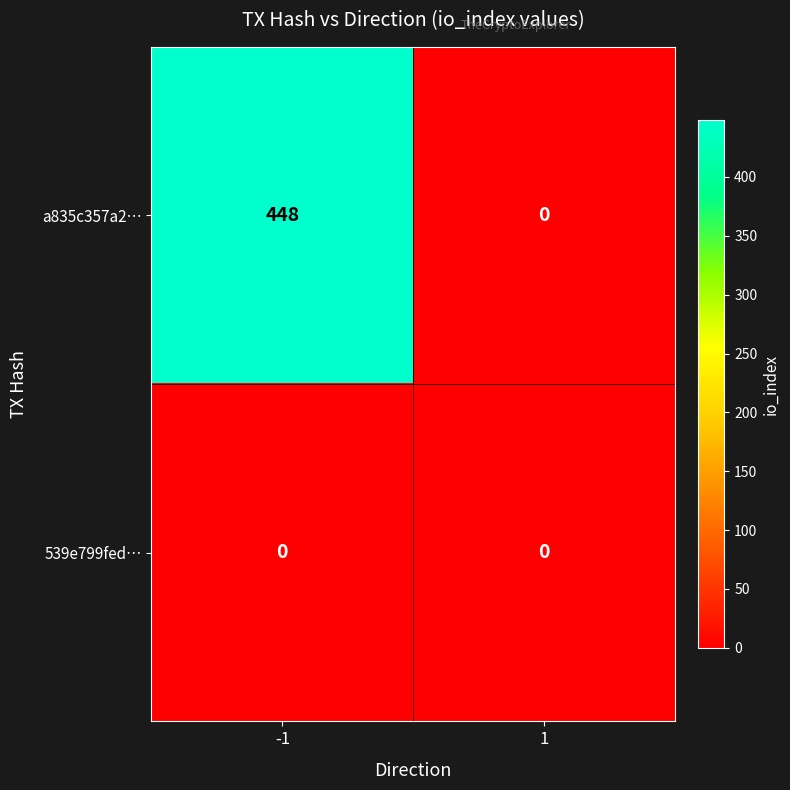

Reading left to right, extract all data points from this chart.

a835c357a2…: 448	0
539e799fed…: 0	0